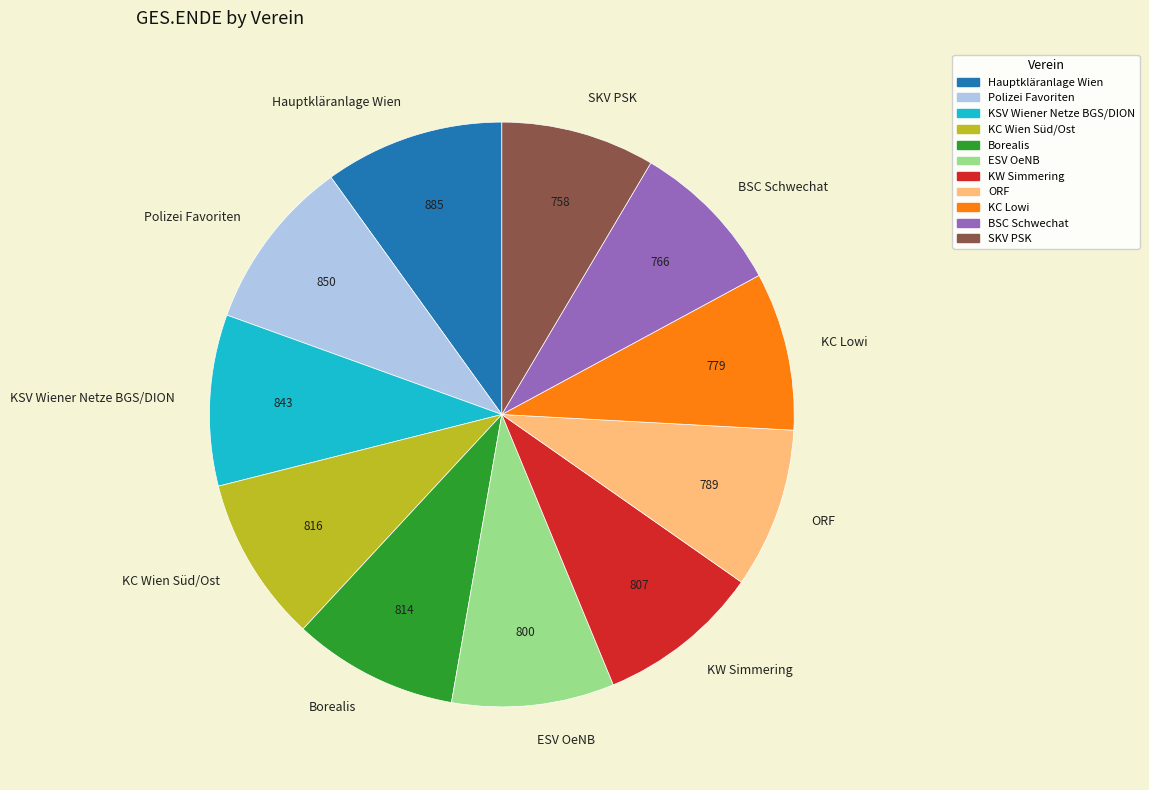

Between Hauptkläranlage Wien and SKV PSK, which is larger?

Hauptkläranlage Wien